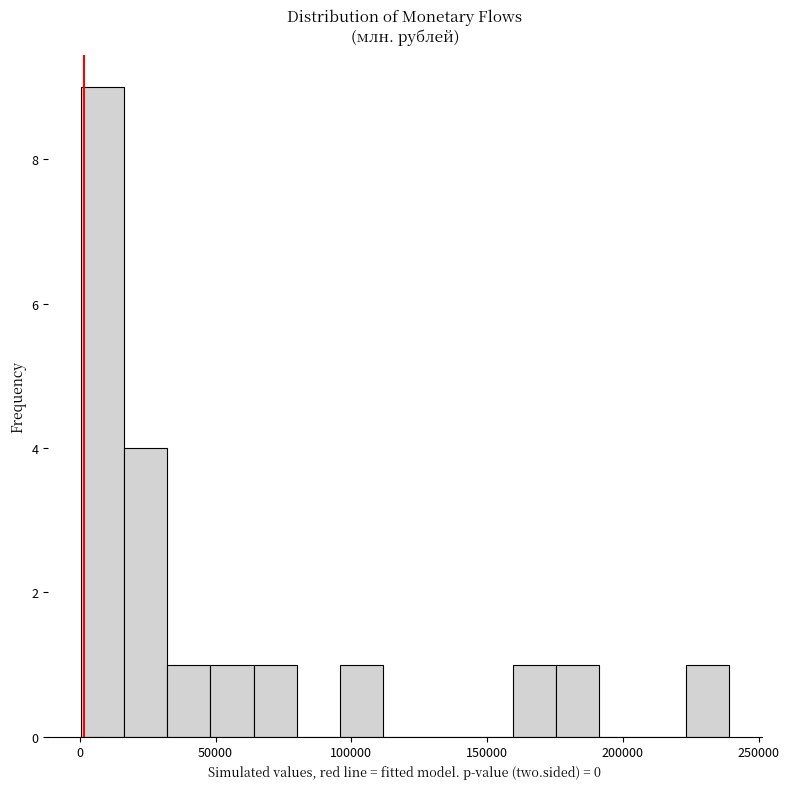

Read against the x-axis, roughly where is the centre of the tallest bar?

10000